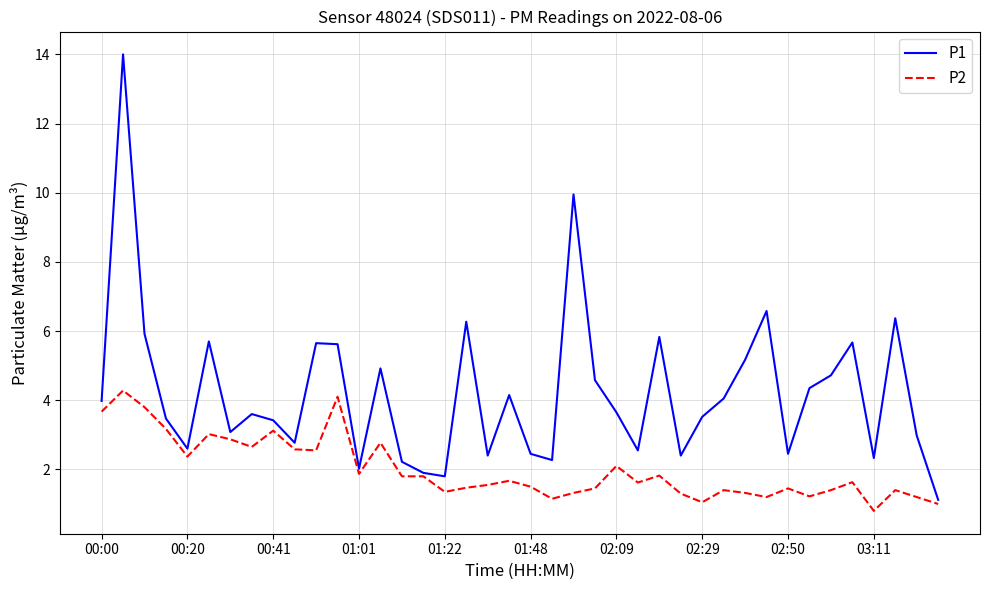

What is the lowest value of the P2 series?

0.8